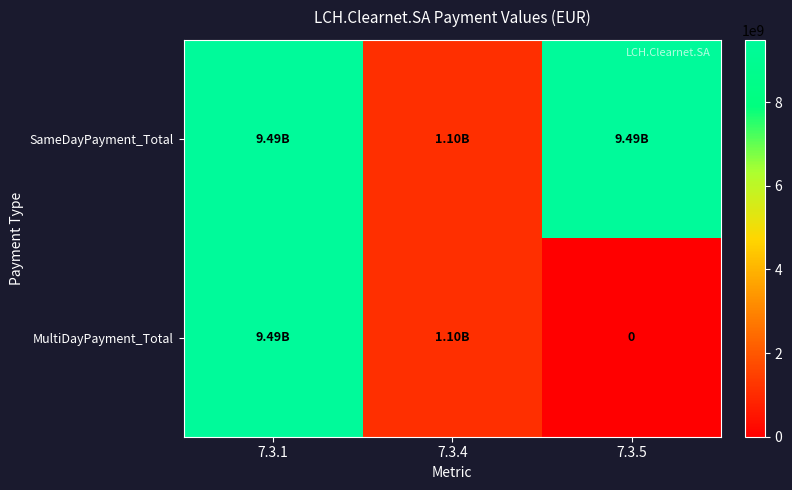

Which category has the highest value across all series?

7.3.1